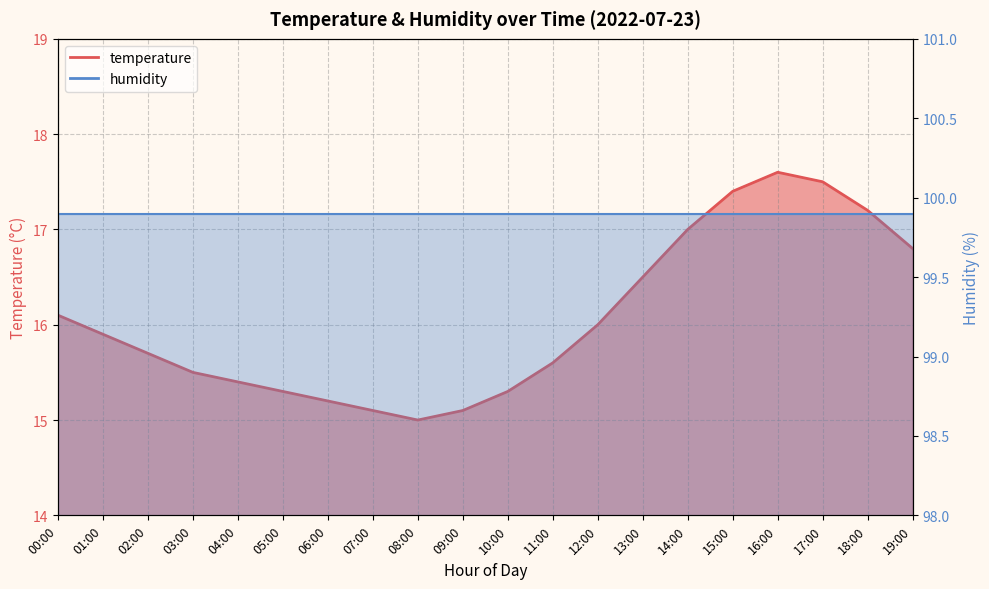

At which category does the chart reach its minimum across all series?

08:00